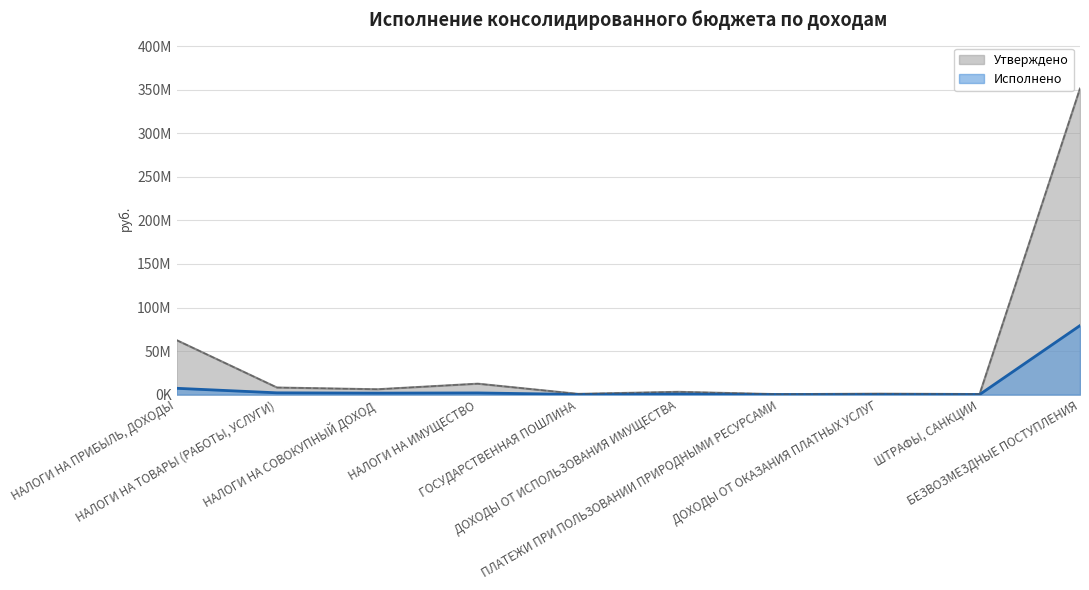

Which series has the largest total across all categories?

Утверждено